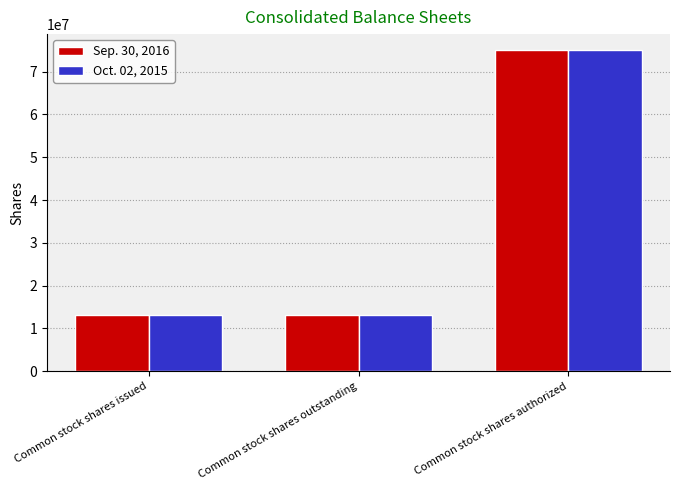

Is it true that Sep. 30, 2016 equals 75000000 at Common stock shares authorized?

True